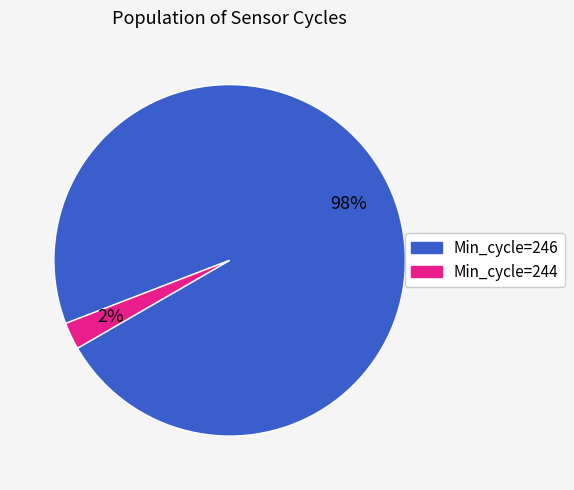

To the nearest percent, what is the average slice percentage?

50%